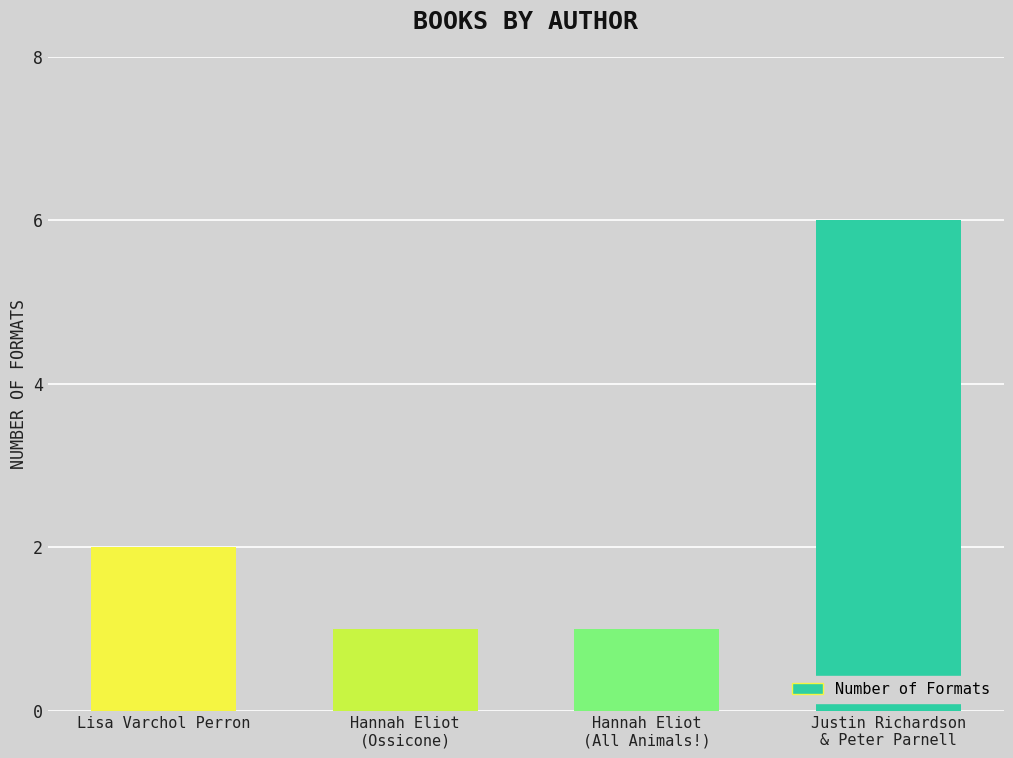

Reading right to left, what are all the values shown in this chart?

Justin Richardson
& Peter Parnell=6	Hannah Eliot
(All Animals!)=1	Hannah Eliot
(Ossicone)=1	Lisa Varchol Perron=2